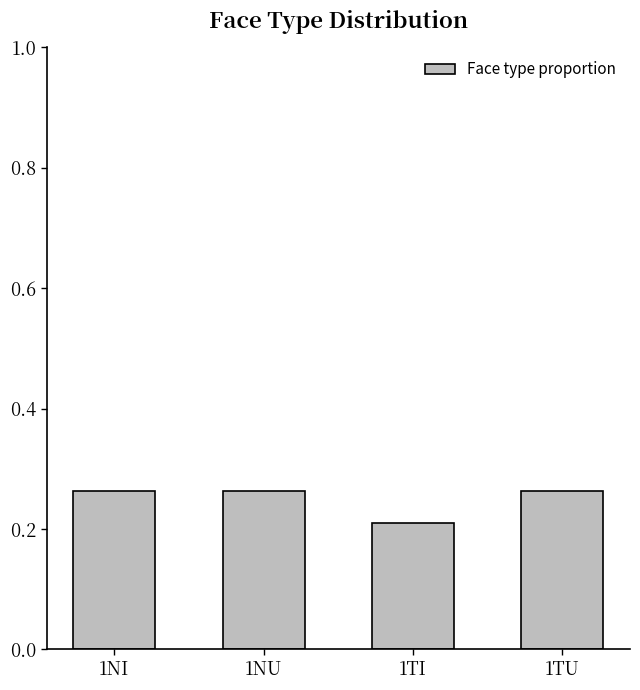

Count the values in the range 0 to 1.

4